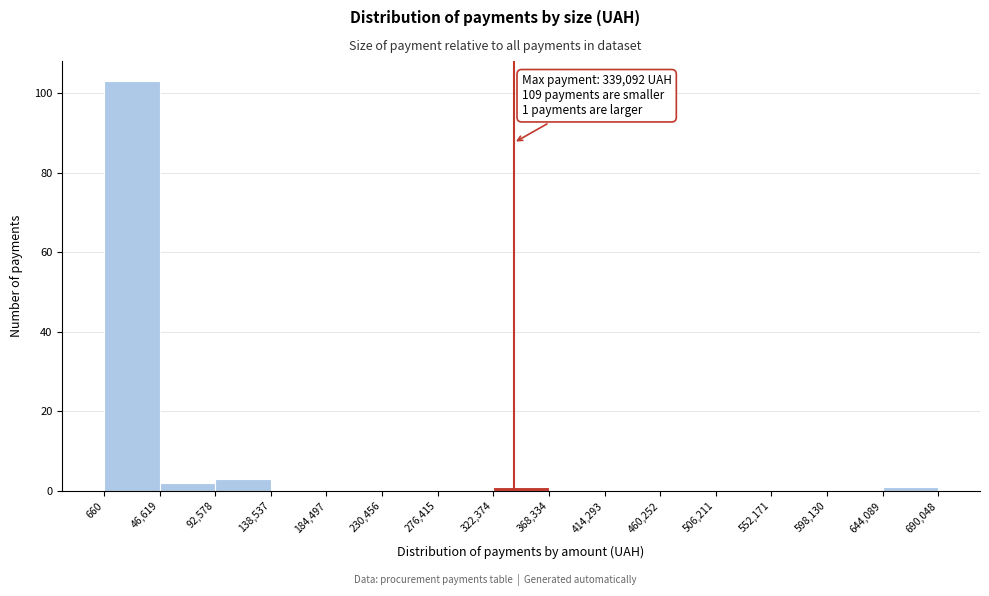

Over which range of the x-axis is the bar tallest?

660 to 46,619